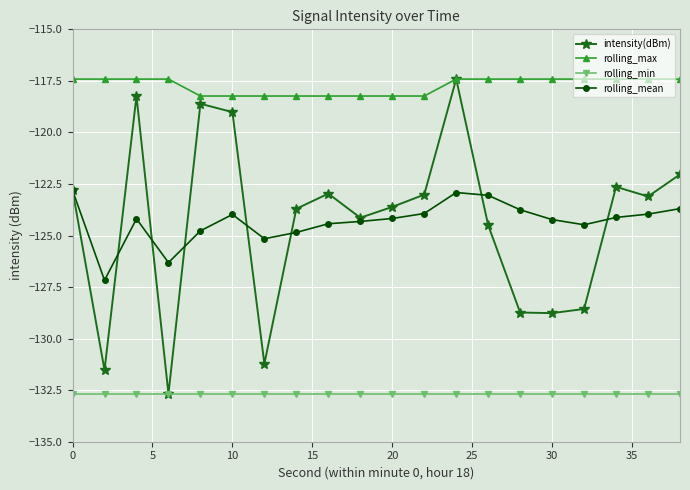

Which series has the widest spread of values?

intensity(dBm)